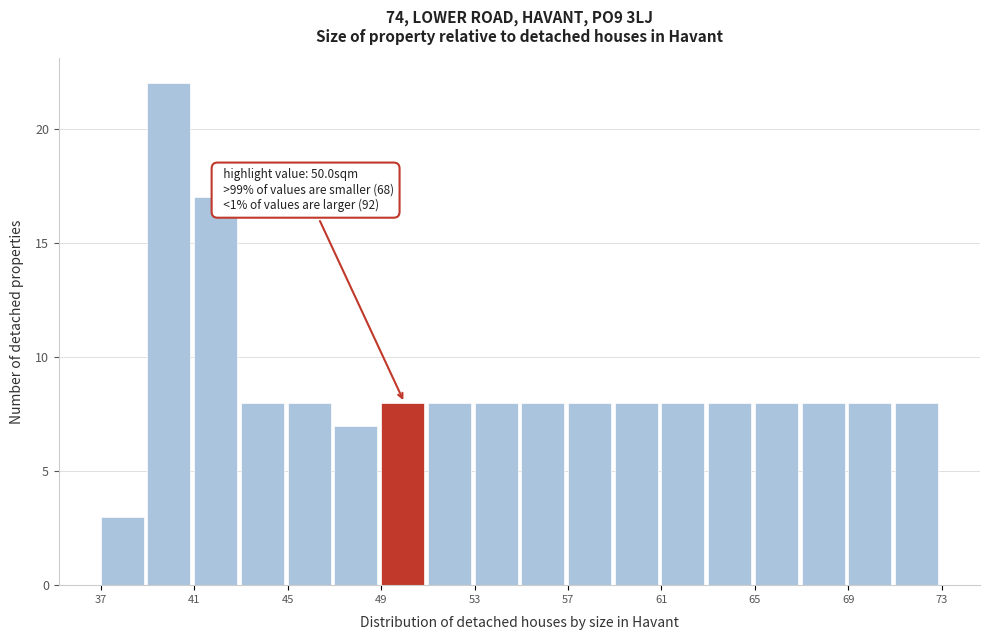

Read against the x-axis, roughly where is the centre of the tallest bar?

40.0